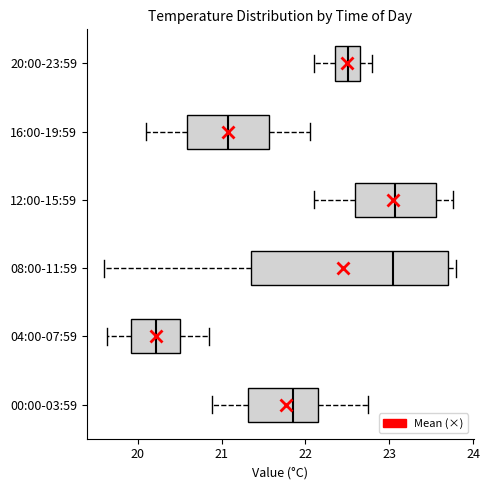

Reading bottom to top, read every box against the x-axis: the position of its median line, the range the box covers, and the ends of its whiskers. The values are not printed on the chart, so give them approximately, as read against the axis.

00:00-03:59: median 21.9, box 21.3 to 22.2, whiskers 20.9 to 22.8
04:00-07:59: median 20.2, box 19.9 to 20.5, whiskers 19.6 to 20.9
08:00-11:59: median 23.1, box 21.4 to 23.7, whiskers 19.6 to 23.8
12:00-15:59: median 23.1, box 22.6 to 23.6, whiskers 22.1 to 23.8
16:00-19:59: median 21.1, box 20.6 to 21.6, whiskers 20.1 to 22.1
20:00-23:59: median 22.5, box 22.4 to 22.7, whiskers 22.1 to 22.8